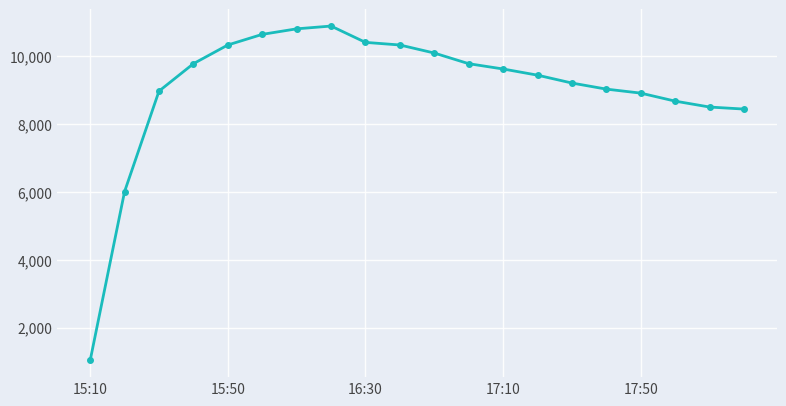

Reading right to left, extract all data points from this chart.

8438	8498	8672	8908	9026	9205	9437	9619	9775	10089	10326	10403	10884	10802	10639	10326	9775	8967	6008	1033